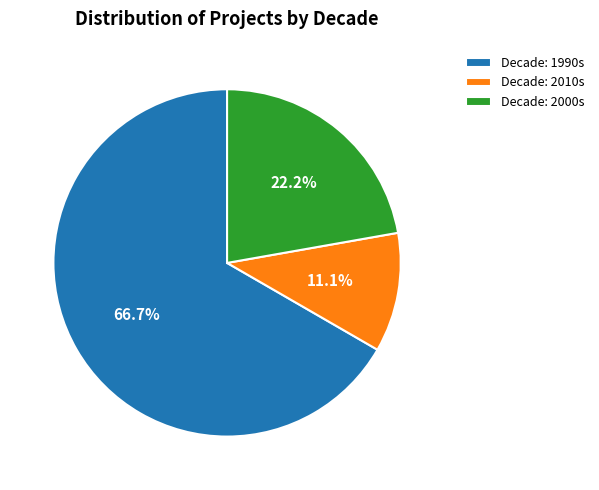

Rank the categories by value from lowest to highest.

Decade: 2010s, Decade: 2000s, Decade: 1990s